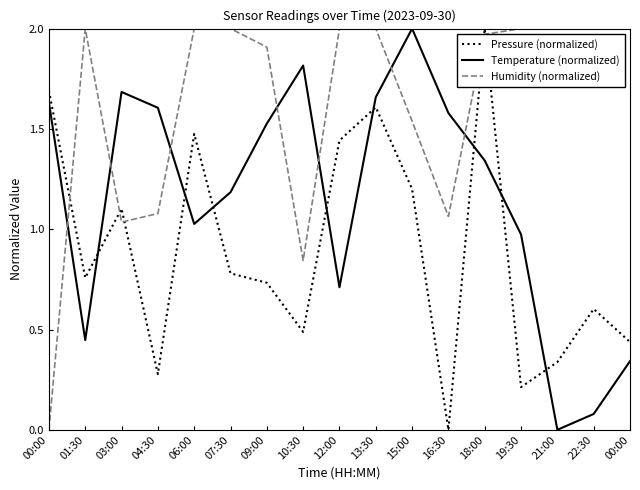

In Humidity (normalized), how many points are higher than both neighbors (excluding endpoints)?

1